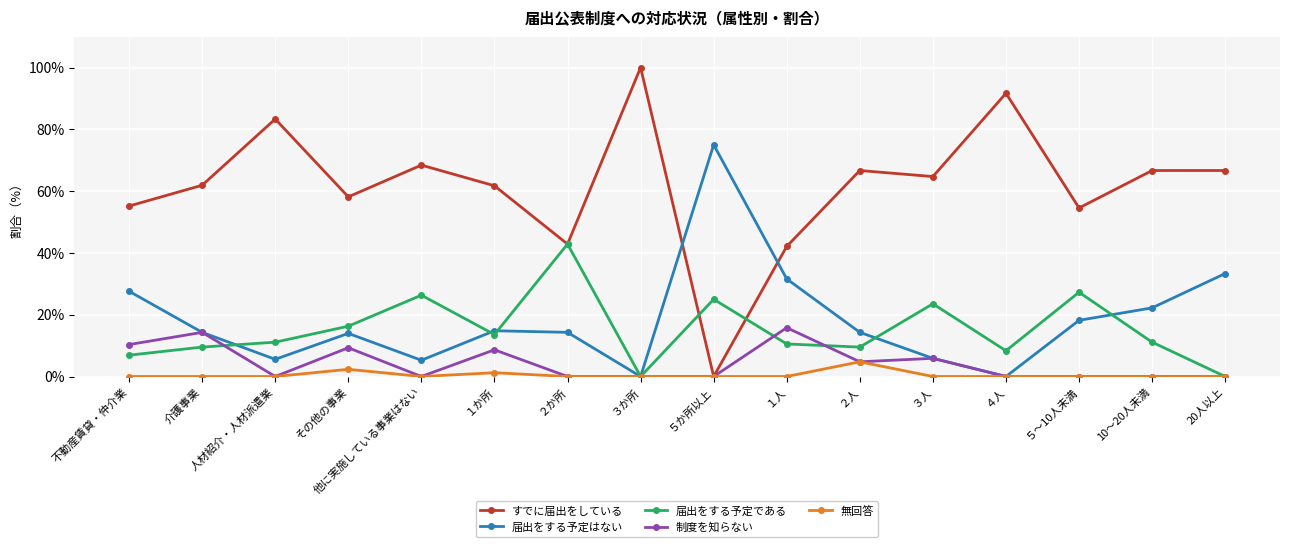

What is the difference between the highest and lowest values at 20人以上?

66.7